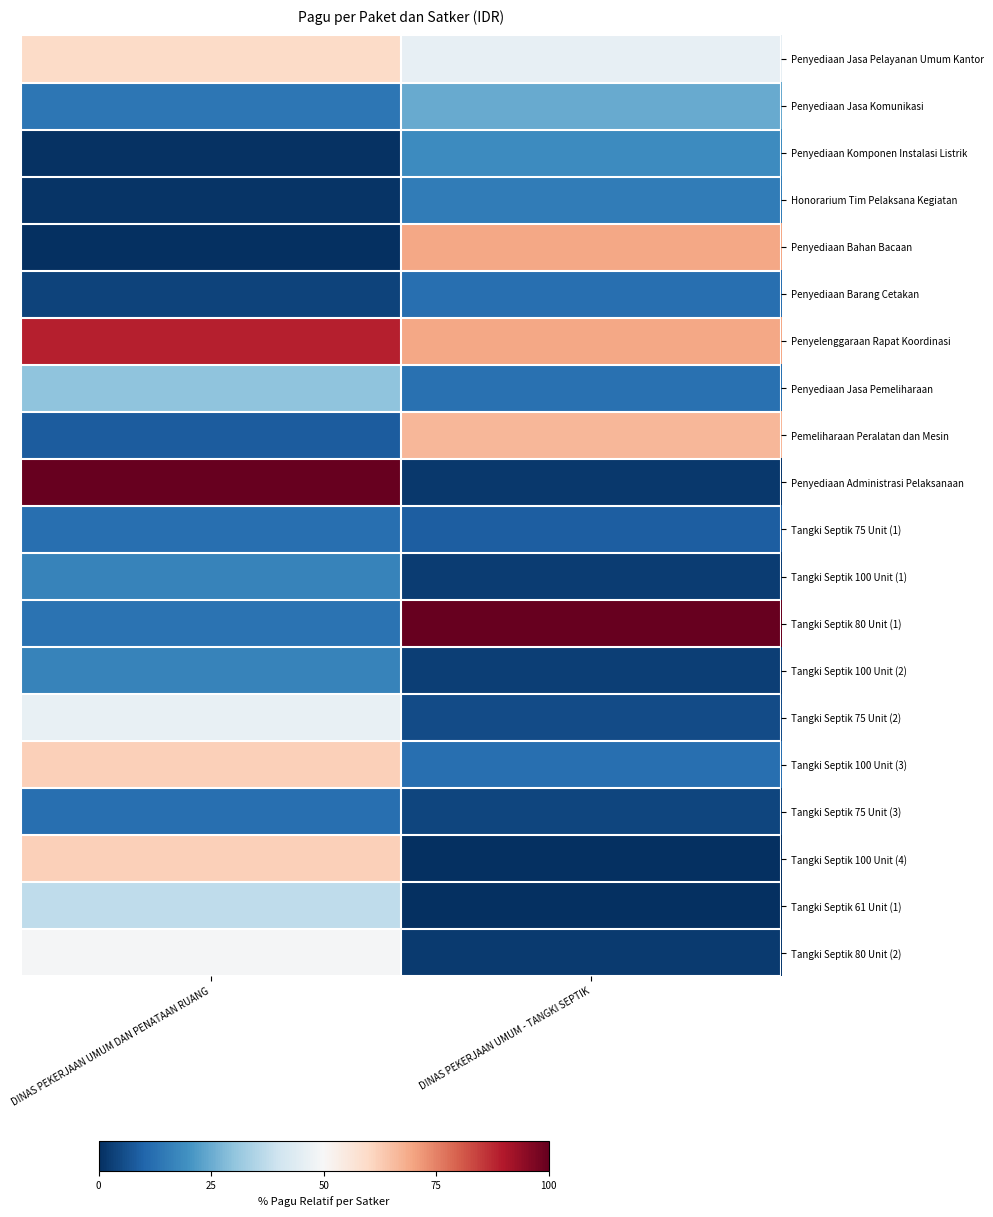

At how many categories does at least one series exceed 51?

2